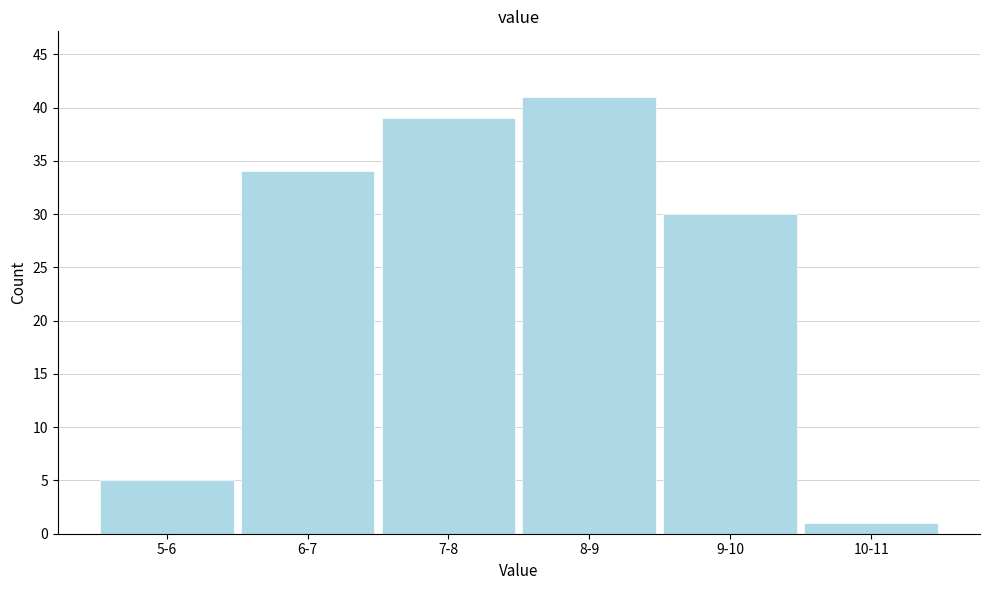

Reading right to left, extract all data points from this chart.

10-11=1	9-10=30	8-9=41	7-8=39	6-7=34	5-6=5